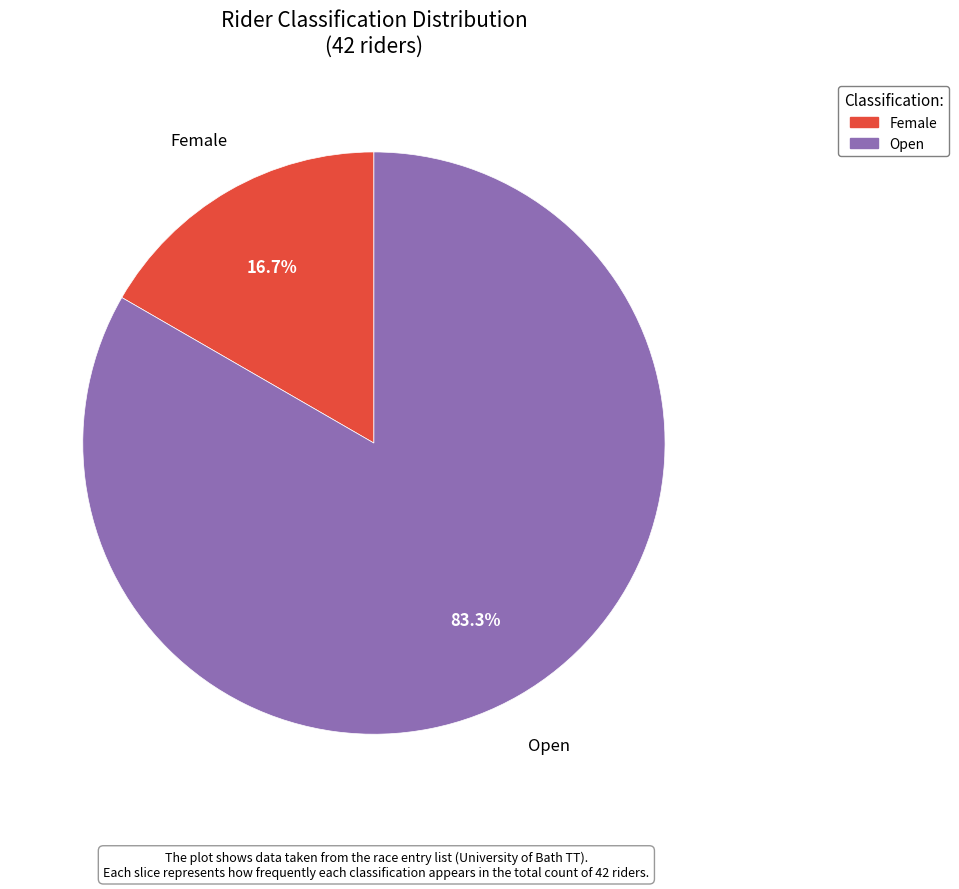

Does any single category account for the majority?

Yes